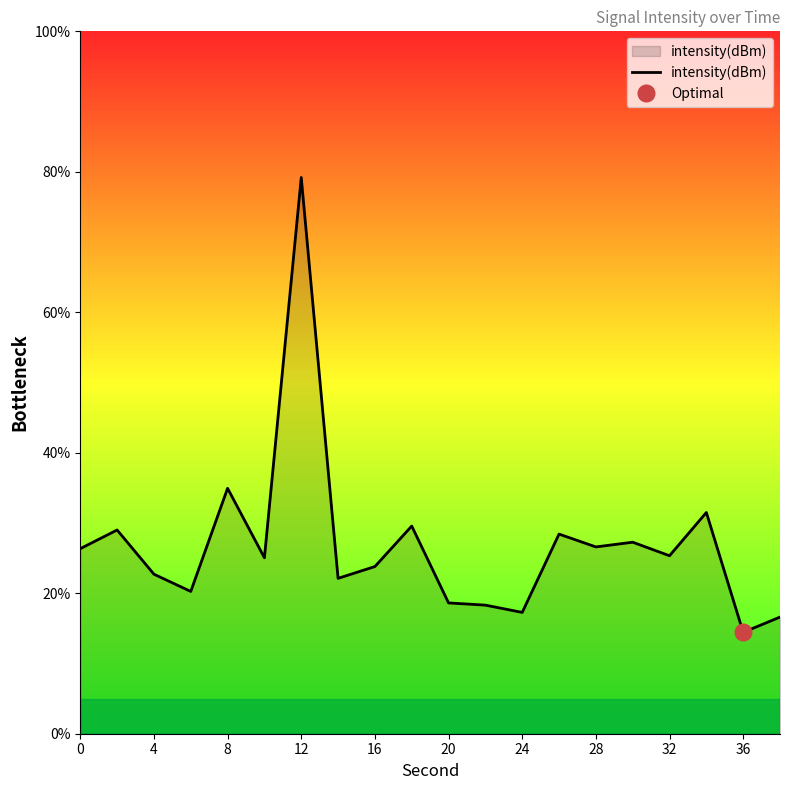

How many interior local valleys (lower than both neighbors) does the data have?

7